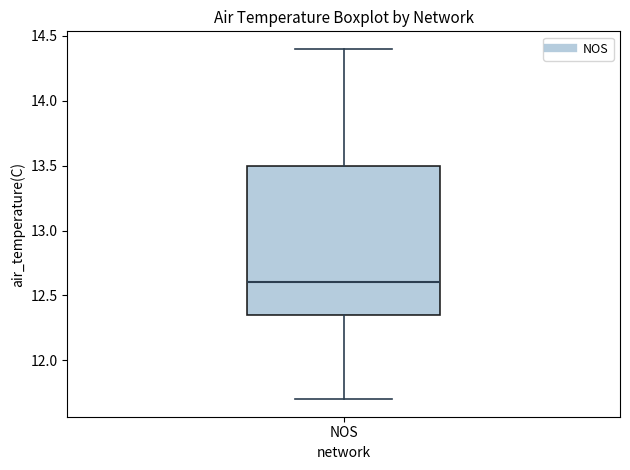

Transcribe this box plot: give where the median line is, the range the box spans, and where the two whiskers end, as read against the y-axis. The values are not printed on the chart, so give them approximately, as read against the axis.

median 12.60, box 12.35 to 13.50, whiskers 11.70 to 14.40